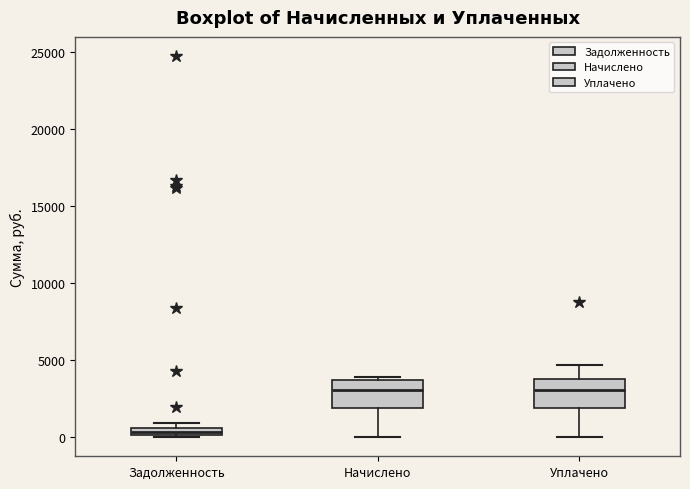

Where does the lower whisker of the box for Начислено end on the y-axis? The values are not printed on the chart, so give them approximately, as read against the axis.

0